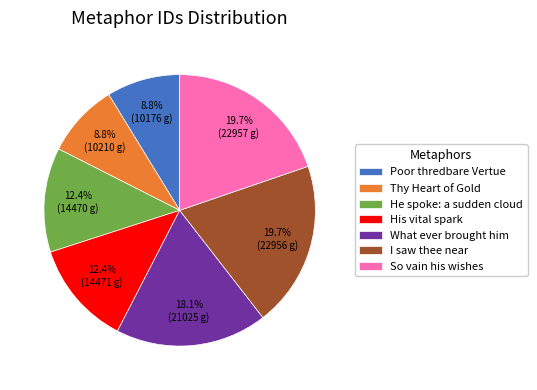

Do Poor thredbare Vertue and I saw thee near together represent more than half of the pie?

No